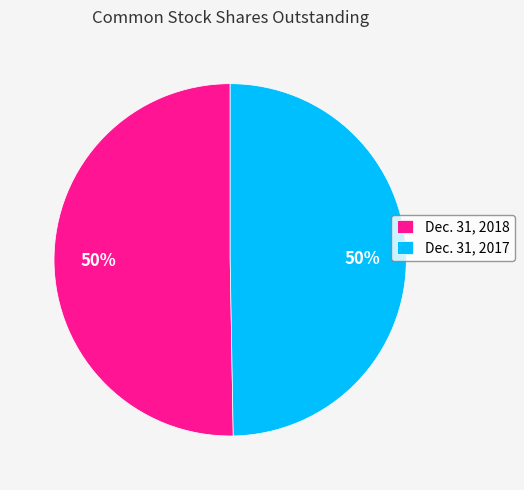

Combined, do Dec. 31, 2018 and Dec. 31, 2017 account for over 50%?

Yes